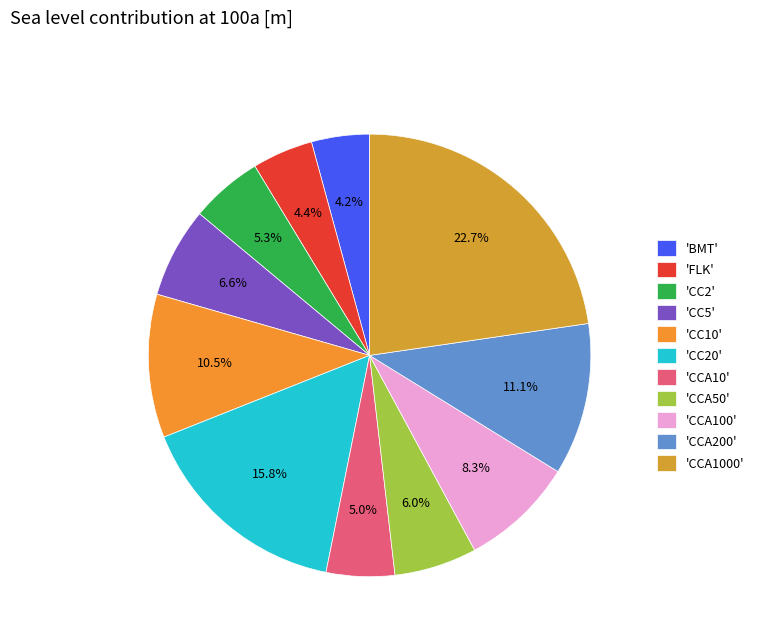

How many slices are in this pie chart?

11